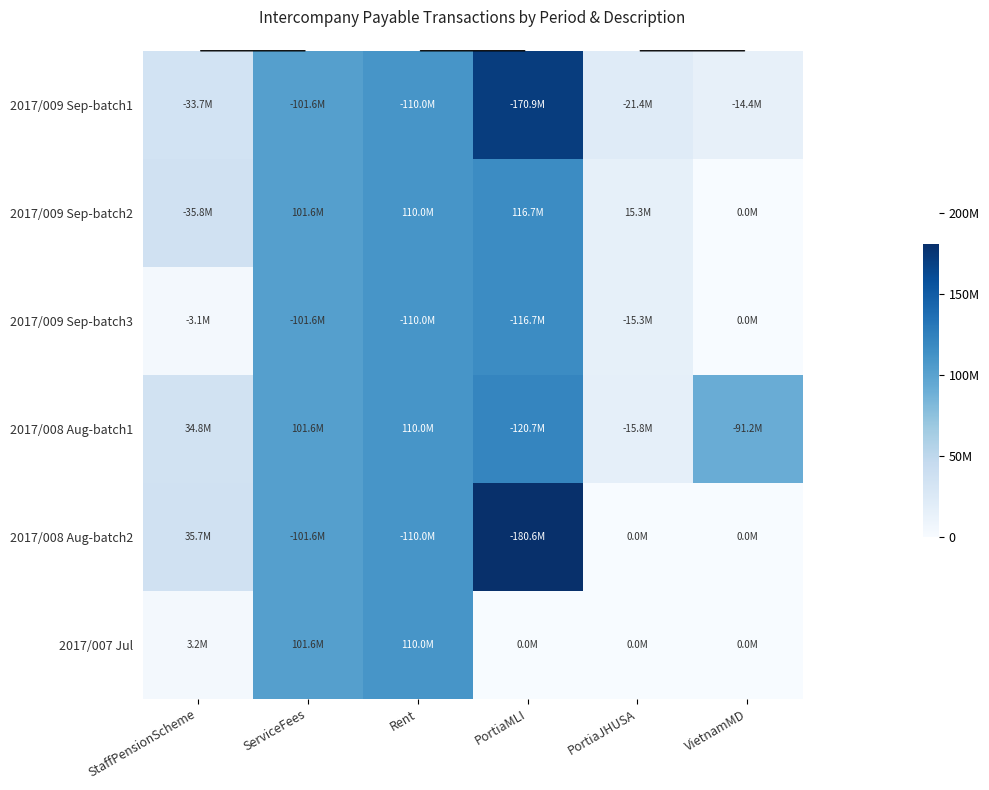

How many distinct data groups are displayed?

6